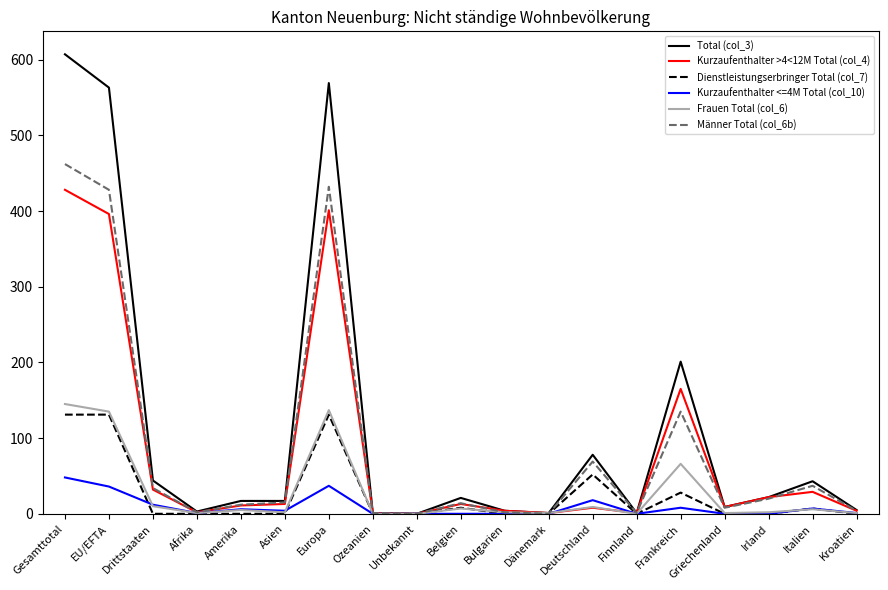

Is the value of Frauen Total (col_6) at Belgien greater than the value of Total (col_3) at Finnland?

Yes